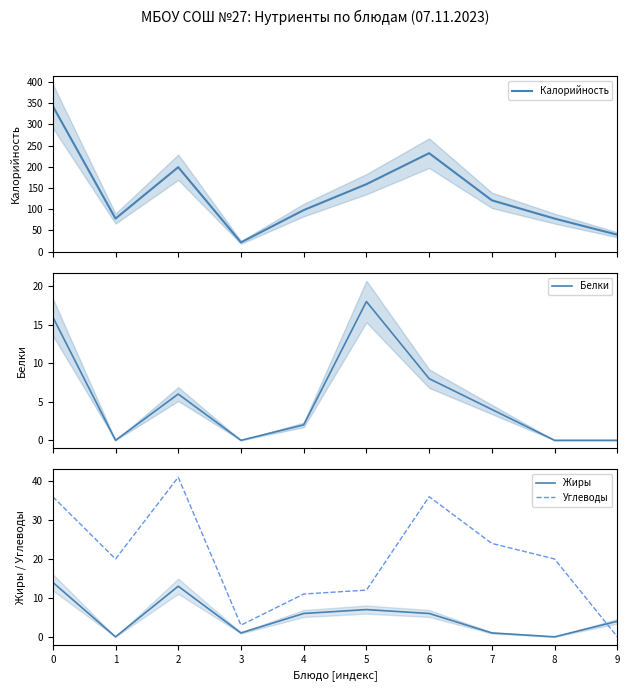

At which category does Жиры reach its first local peak?

2